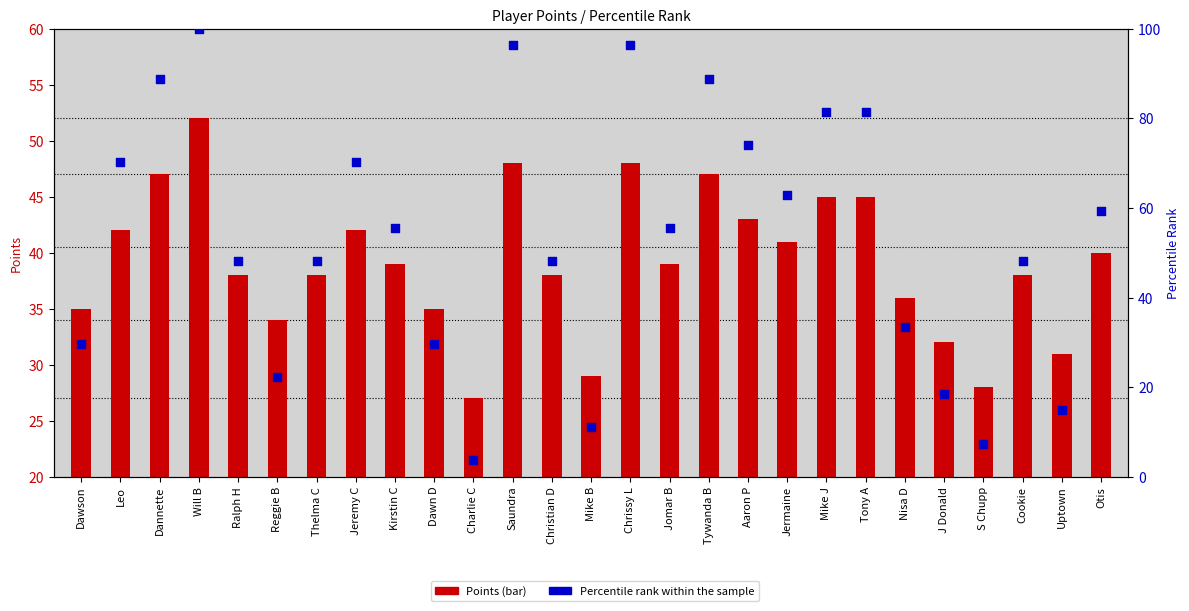

Which series has the largest total across all categories?

Percentile rank within the sample